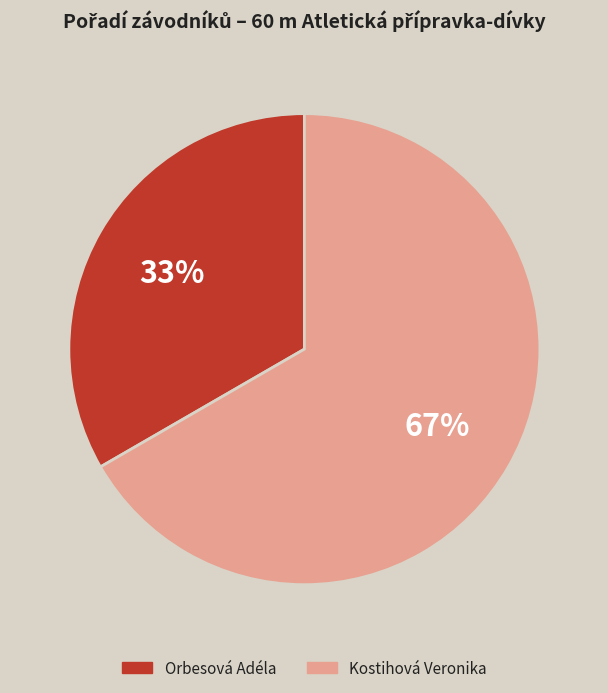

To the nearest percent, what is the average slice percentage?

50%